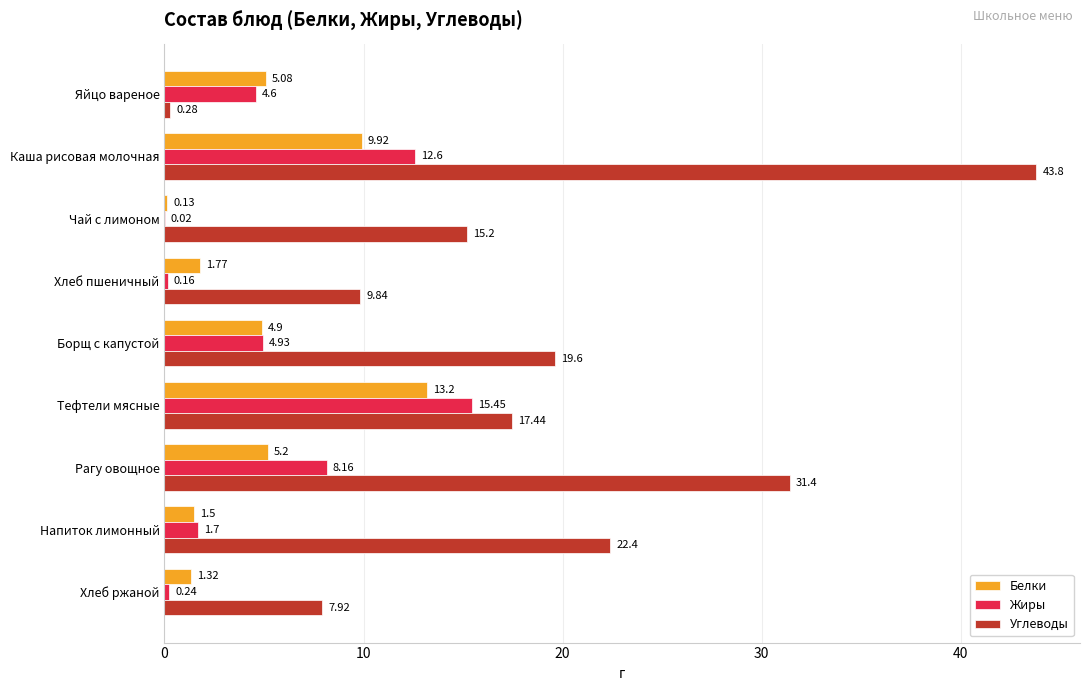

What is the sum of all Жиры values?

47.9